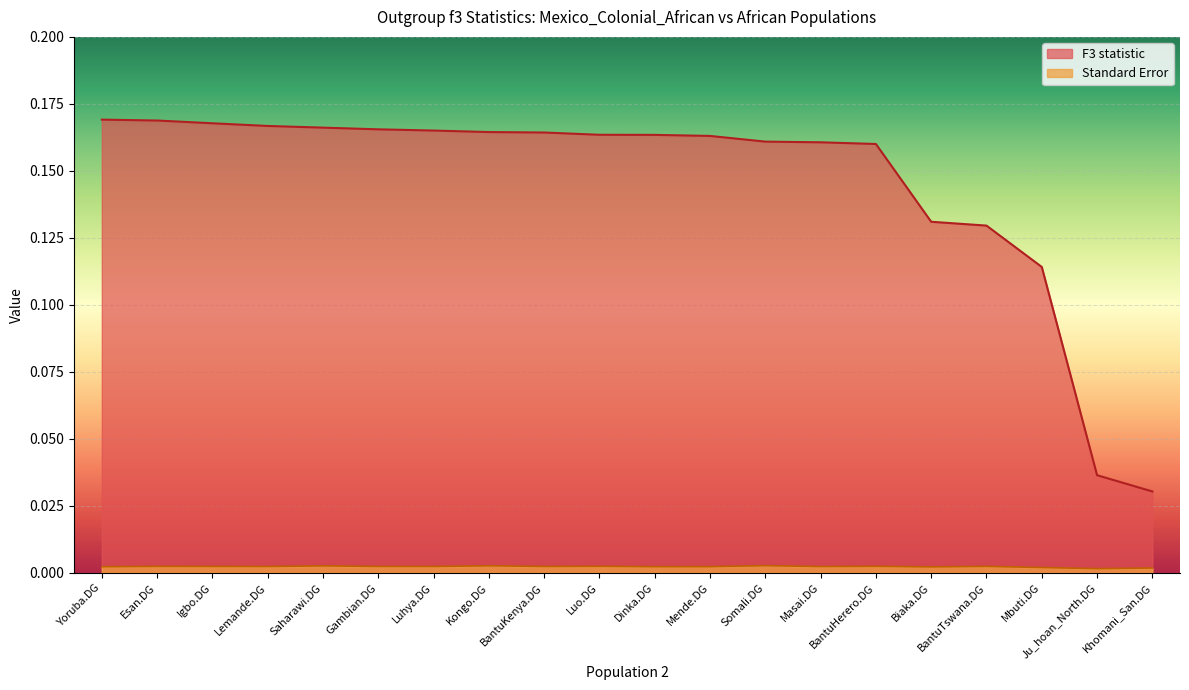

Which series has the widest spread of values?

F3 statistic